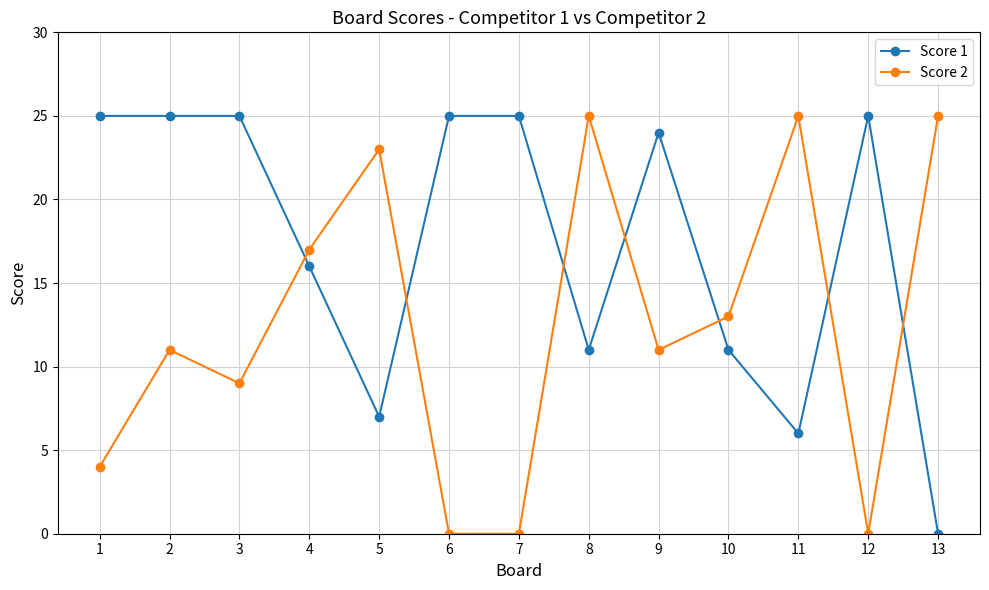

Rank the series by their average value, from lowest to highest.

Score 2, Score 1